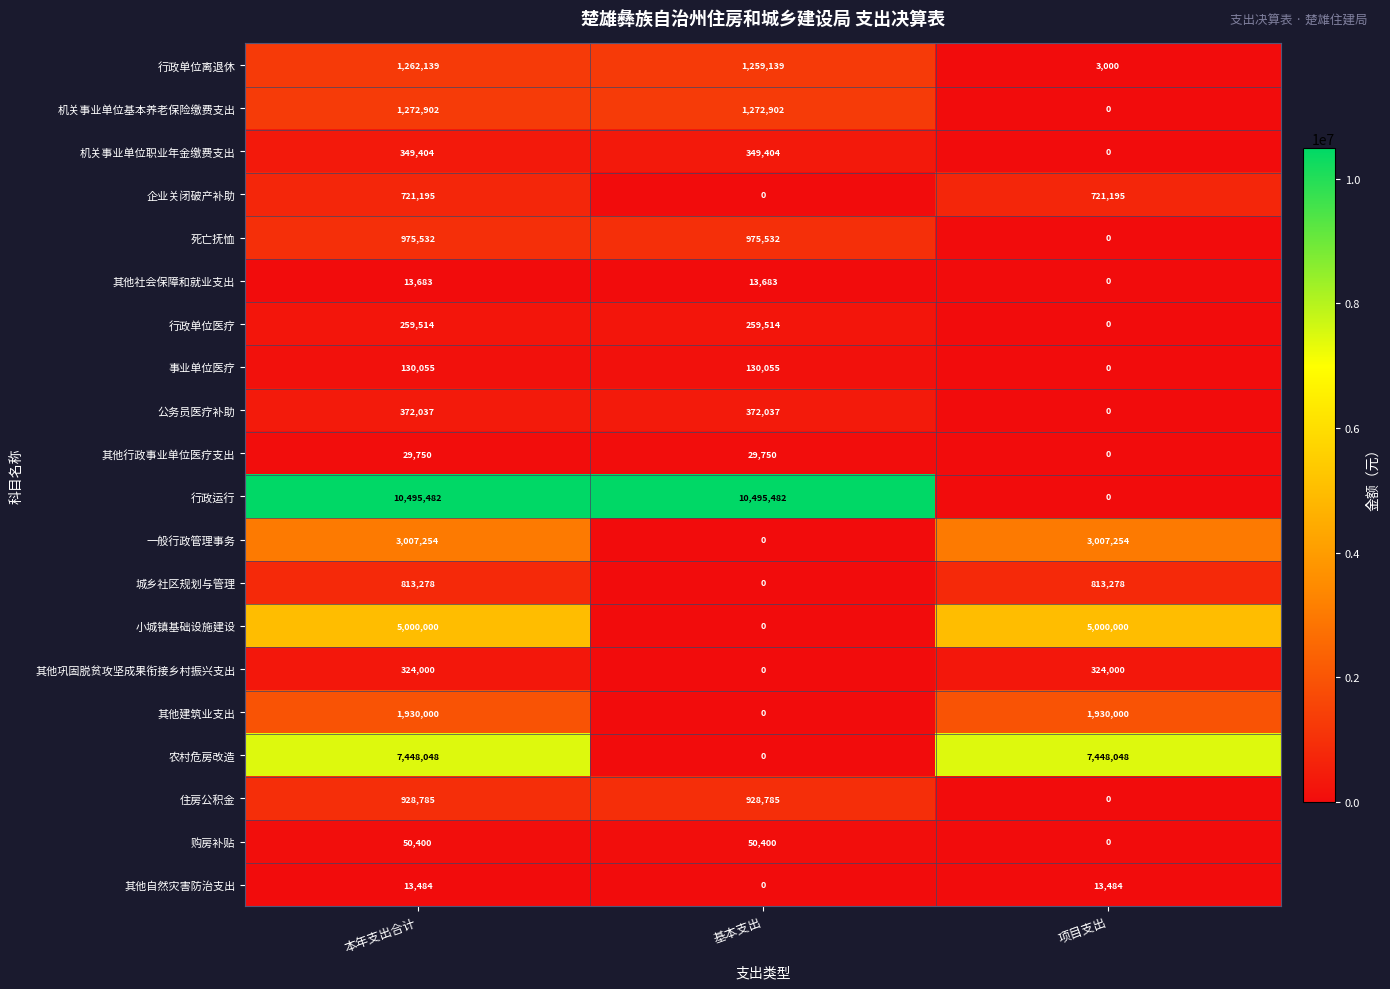

Which series has the largest range (max minus min)?

行政运行